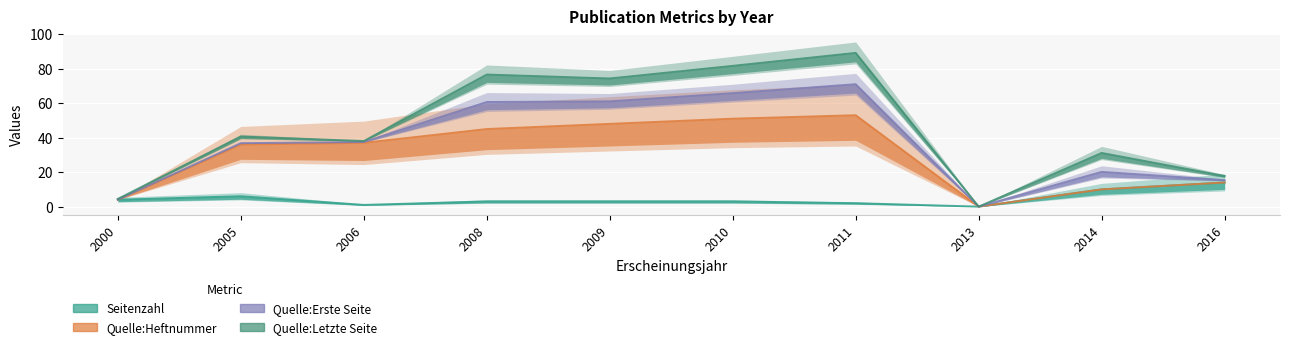

True or false: Quelle:Letzte Seite has a value of 10.1 at 2006.

False